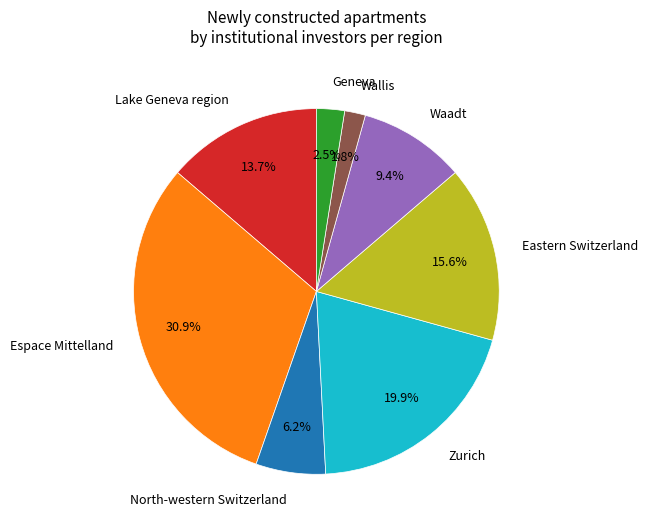

What is the smallest slice in the pie chart?

Wallis